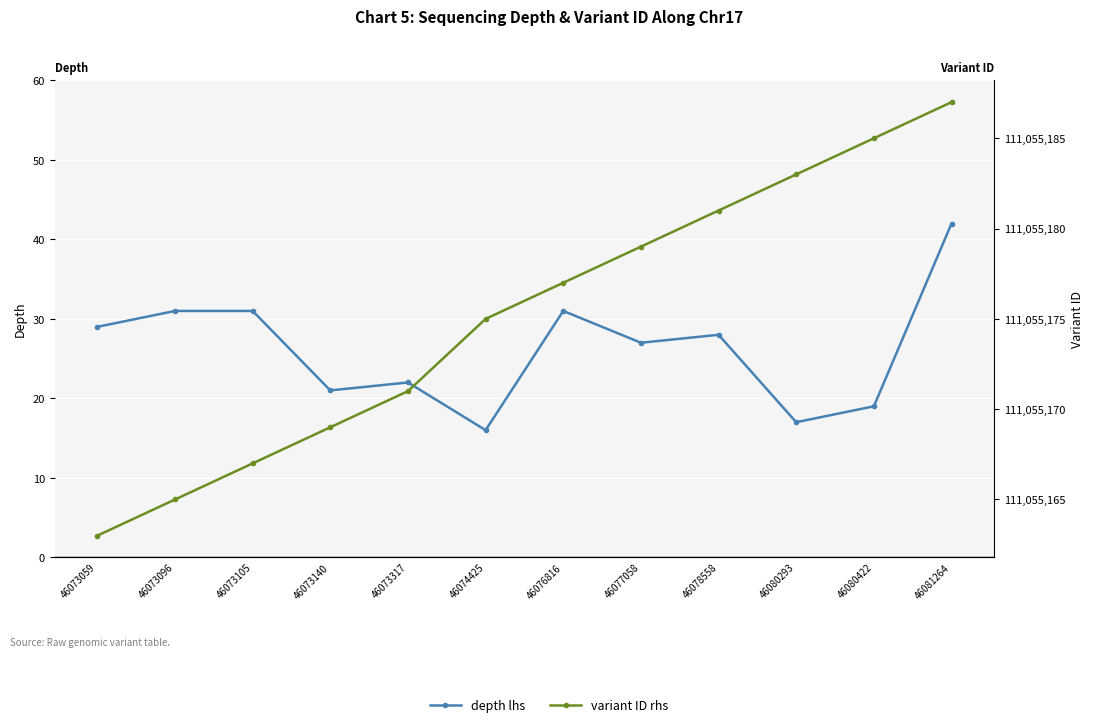

Reading left to right, extract all data points from this chart.

depth (lhs): 46073059=29	46073096=31	46073105=31	46073140=21	46073317=22	46074425=16	46076816=31	46077058=27	46078558=28	46080293=17	46080422=19	46081264=42
variant ID (rhs): 46073059=111055163	46073096=111055165	46073105=111055167	46073140=111055169	46073317=111055171	46074425=111055175	46076816=111055177	46077058=111055179	46078558=111055181	46080293=111055183	46080422=111055185	46081264=111055187